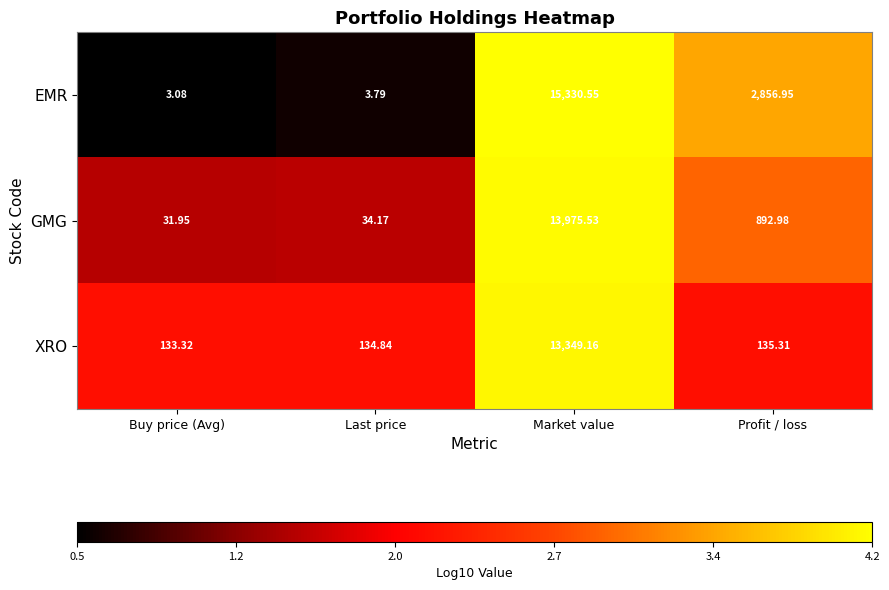

At which category is the sum across all series the highest?

Market value